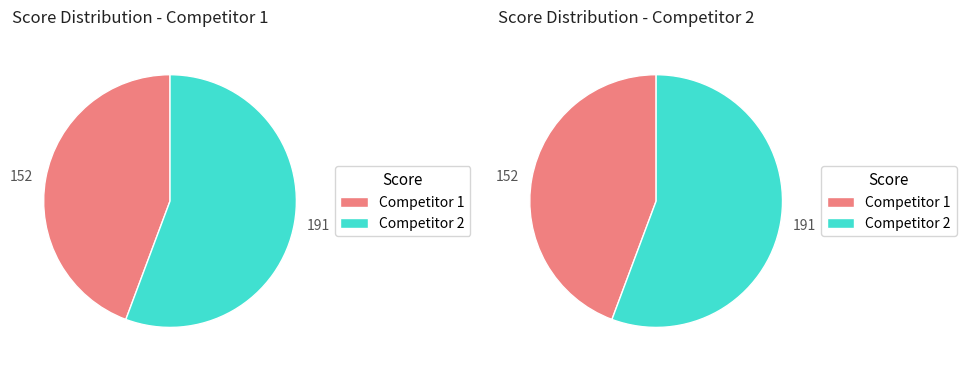

Is it true that 7 is 10% of the pie?

False